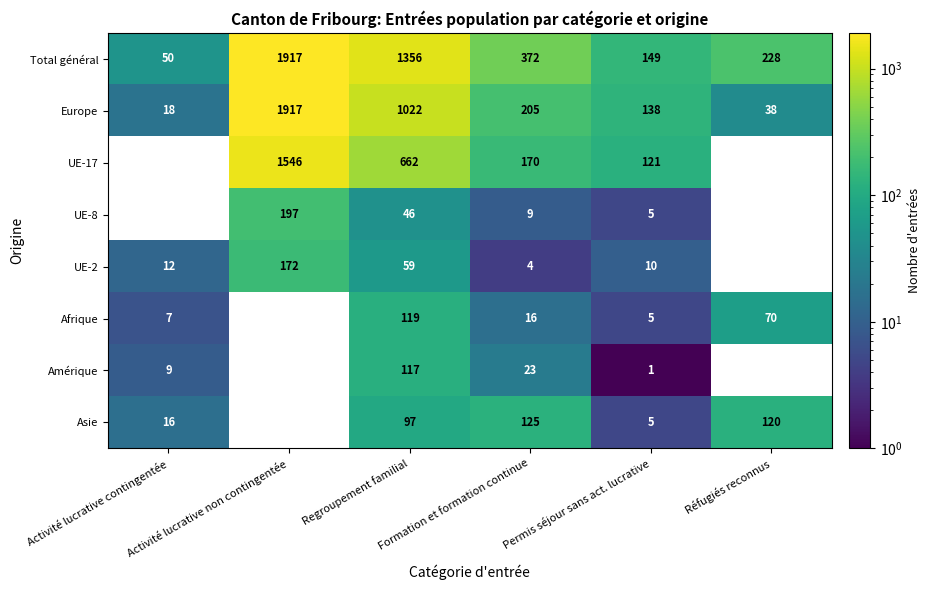

The value of Europe at Formation et formation continue is 343. True or false?

False